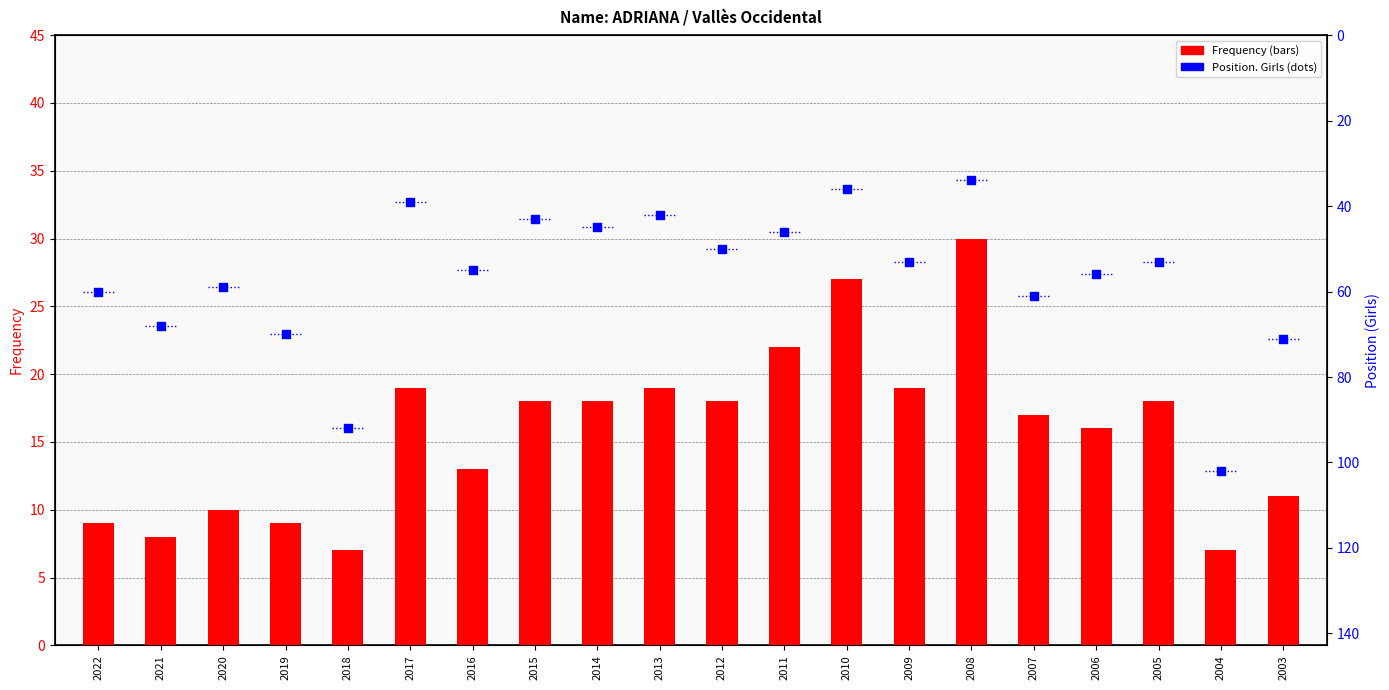

What are all the series names shown in the legend?

Frequency, Position. Girls